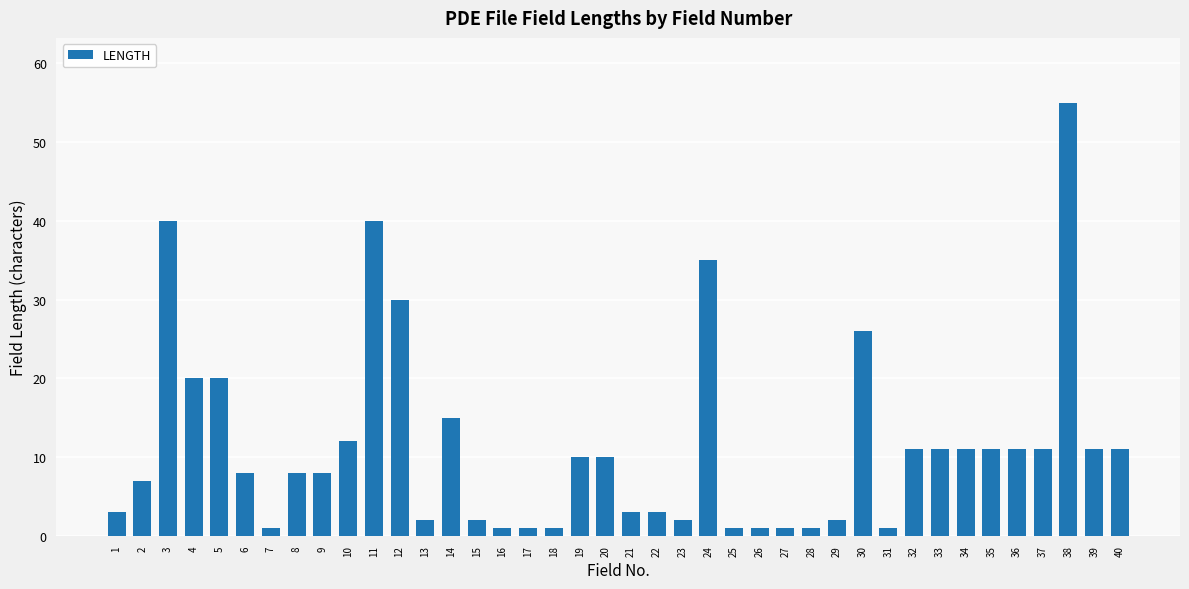

What is the difference between the maximum and minimum values?

54